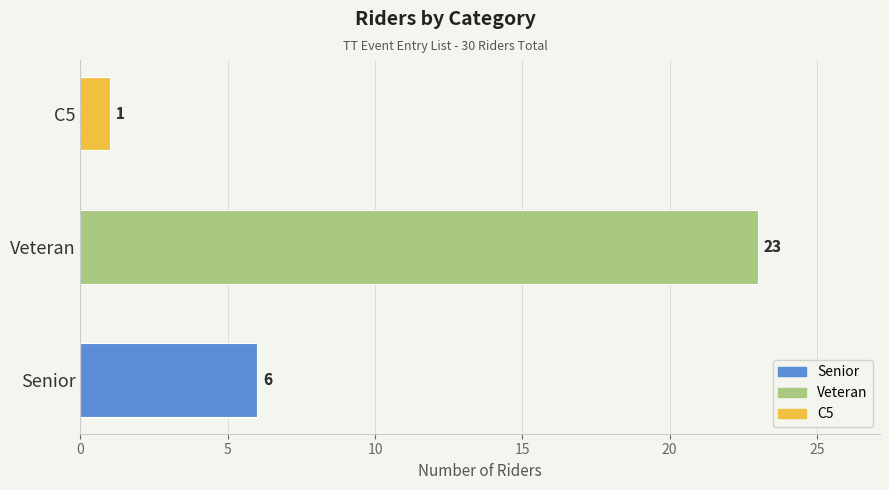

How many values are between 1 and 23?

3